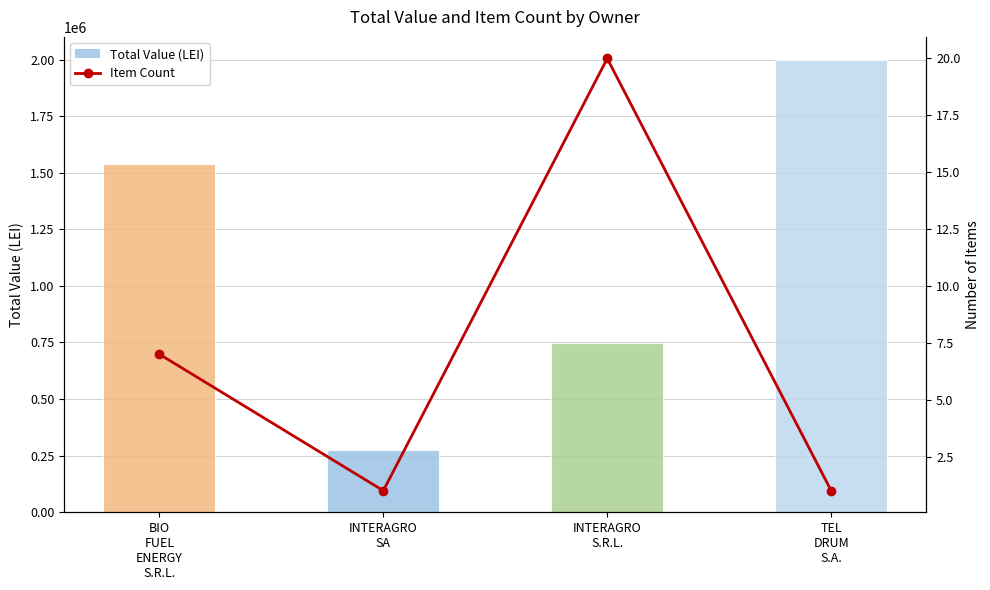

How many data points does each series have?

4